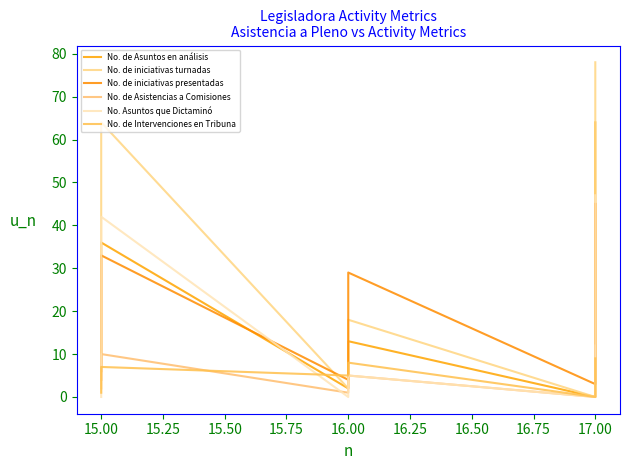

List the series in order of their peak value, highest first.

No. de iniciativas turnadas, No. de Asuntos en análisis, No. Asuntos que Dictaminó, No. de iniciativas presentadas, No. de Asistencias a Comisiones, No. de Intervenciones en Tribuna